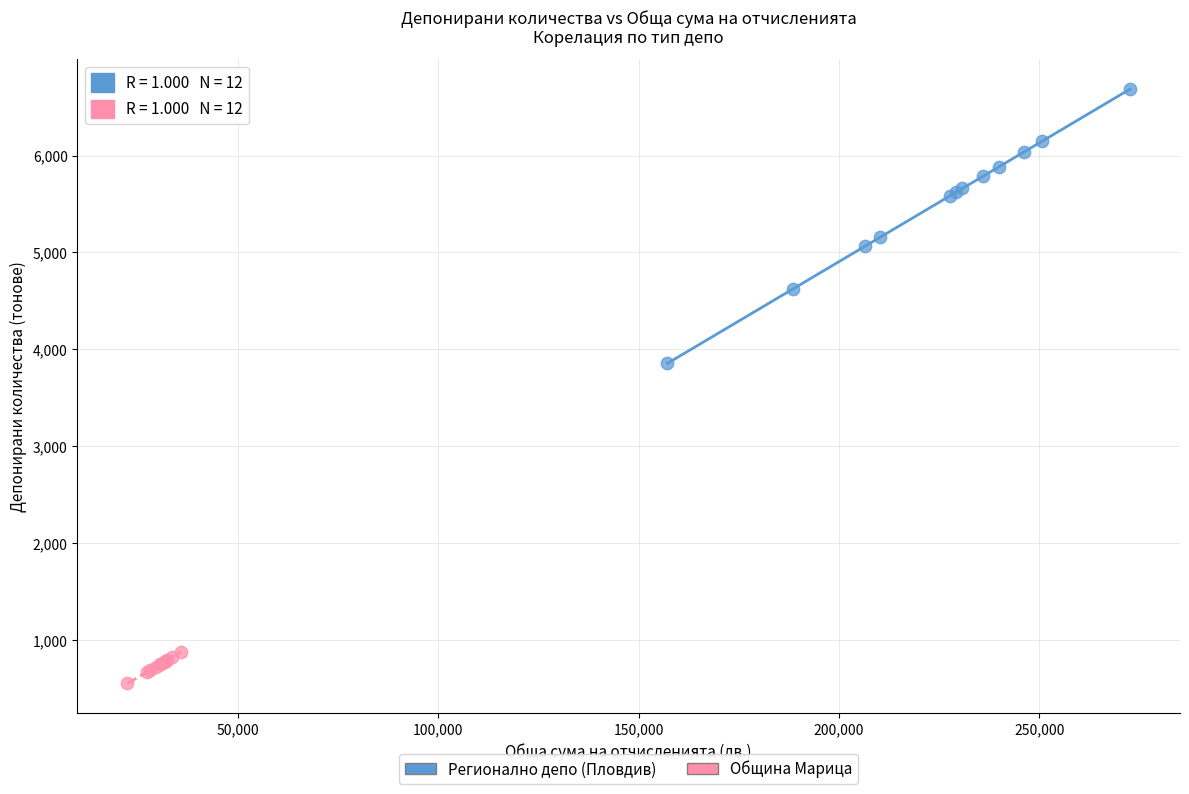

Which series reaches the maximum Y coordinate?

Регионално депо (Пловдив)